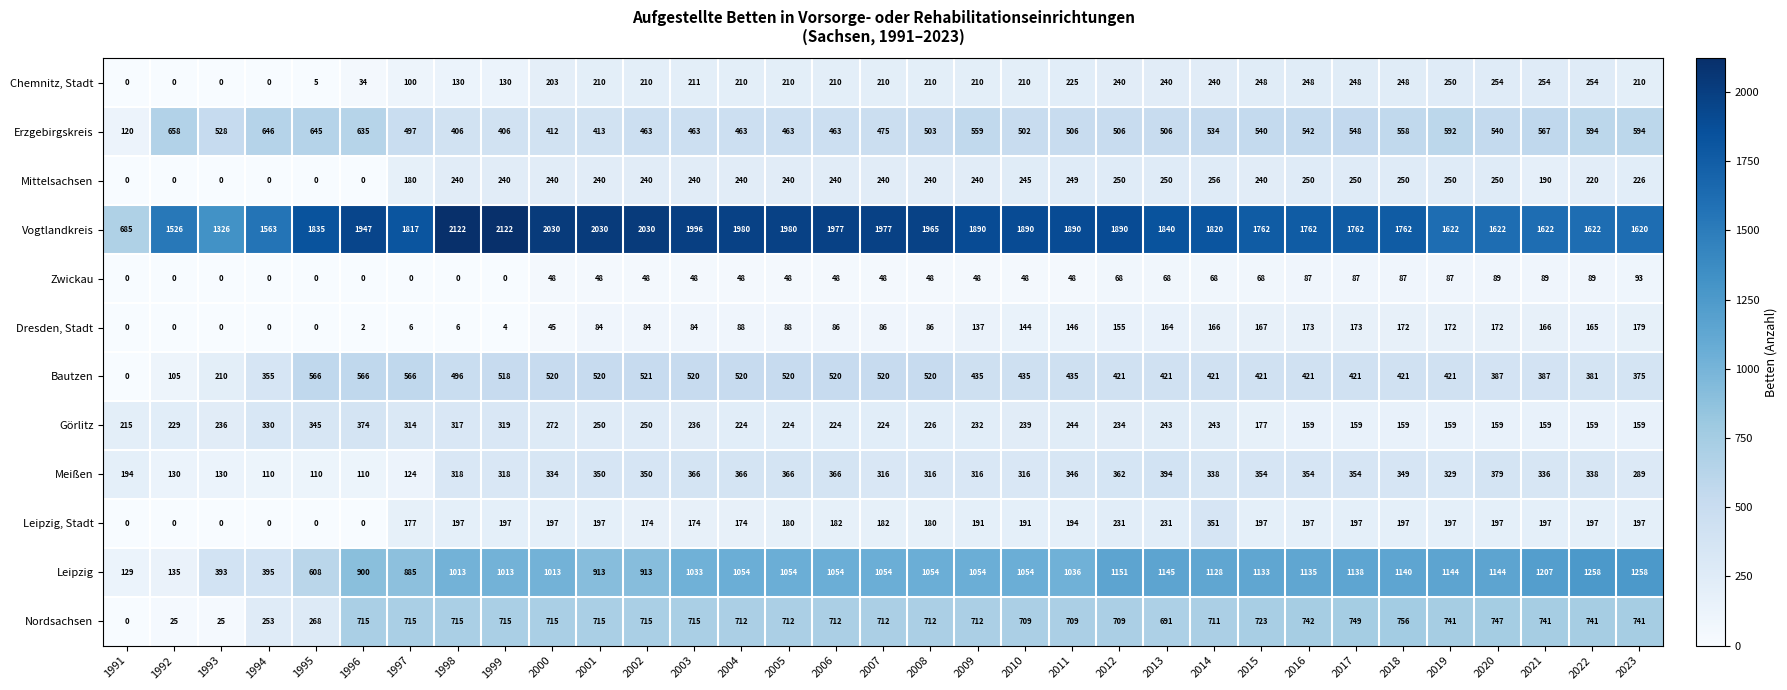

Read the Görlitz value at 2023.

159